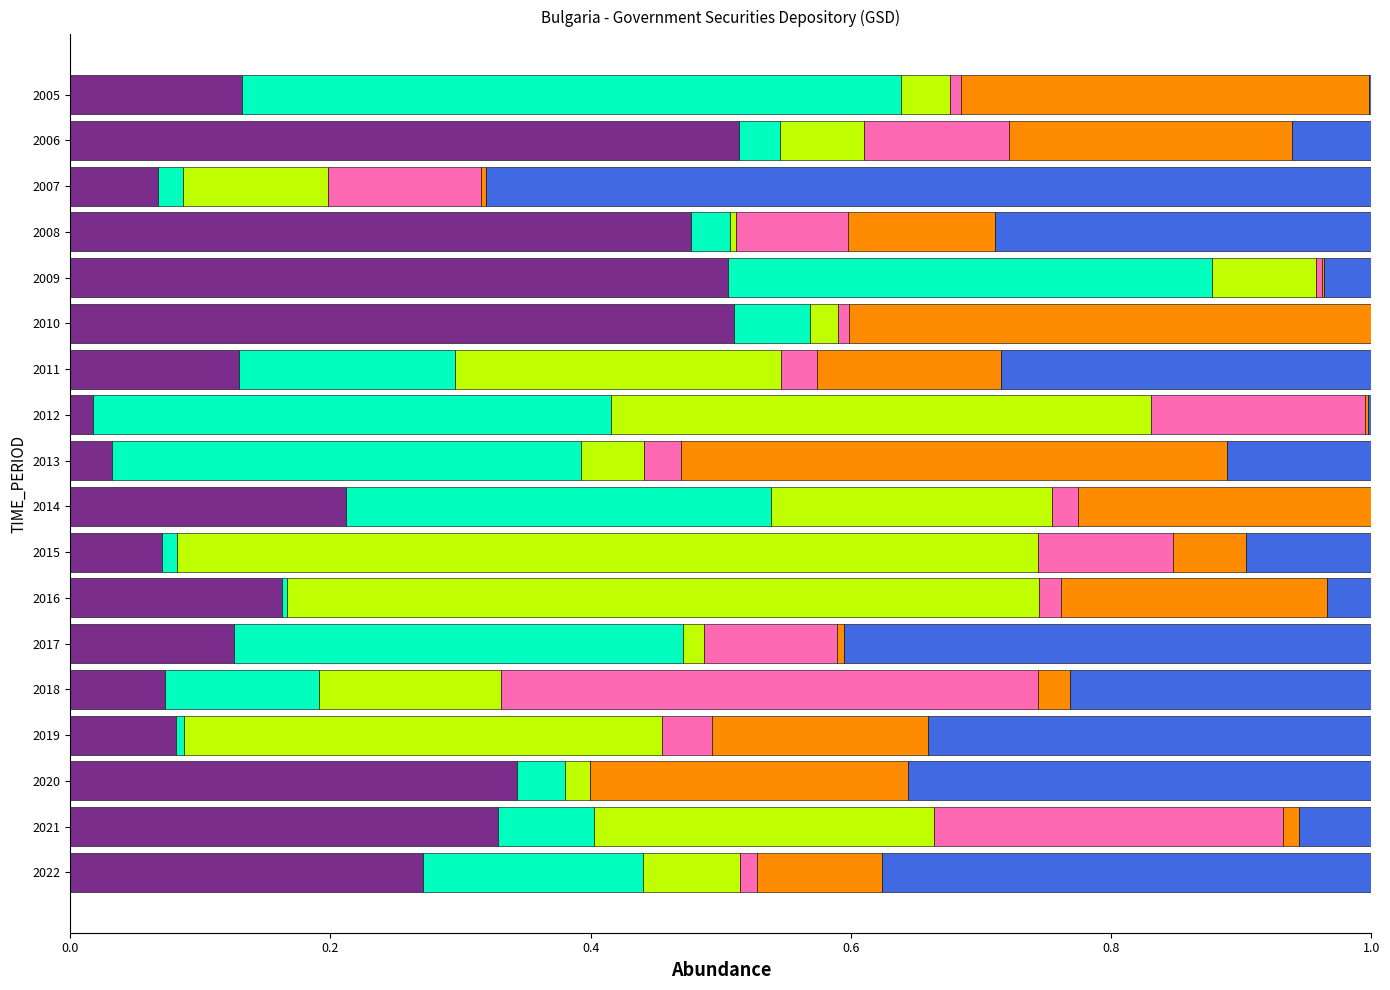

What is the total value across all series at 2013?

1.0